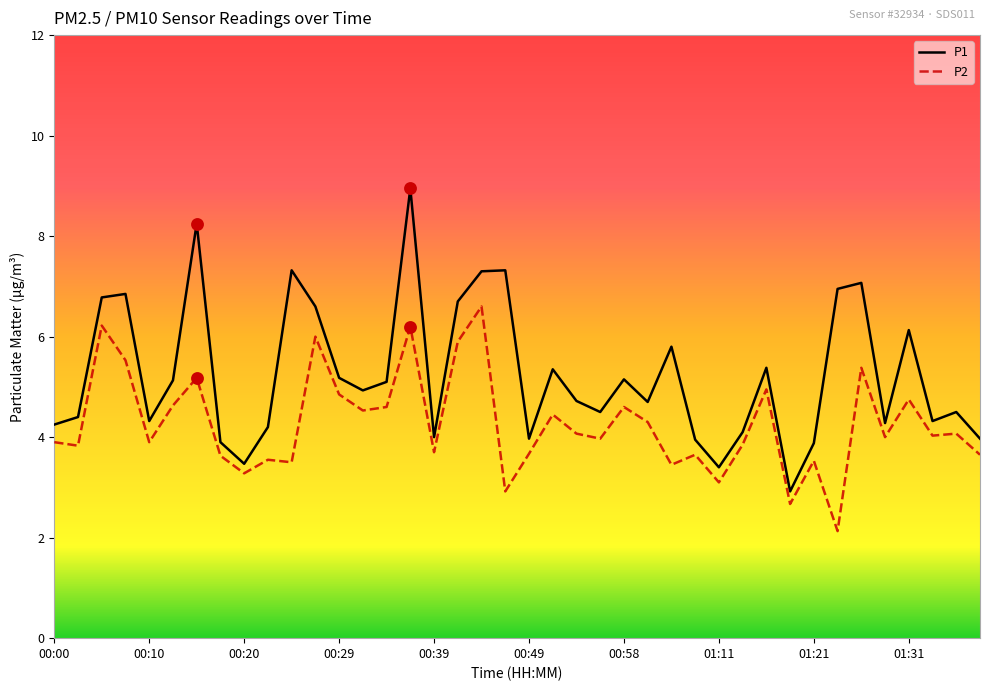

What is the smallest value displayed?

2.1